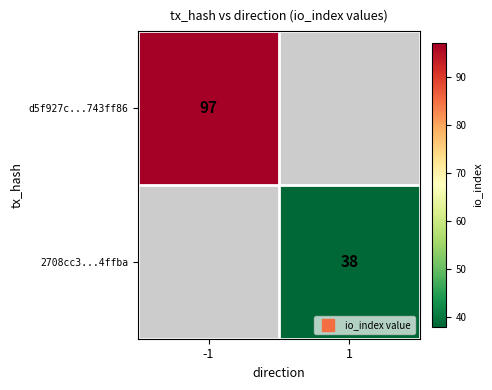

At how many categories does at least one series exceed 42?

1